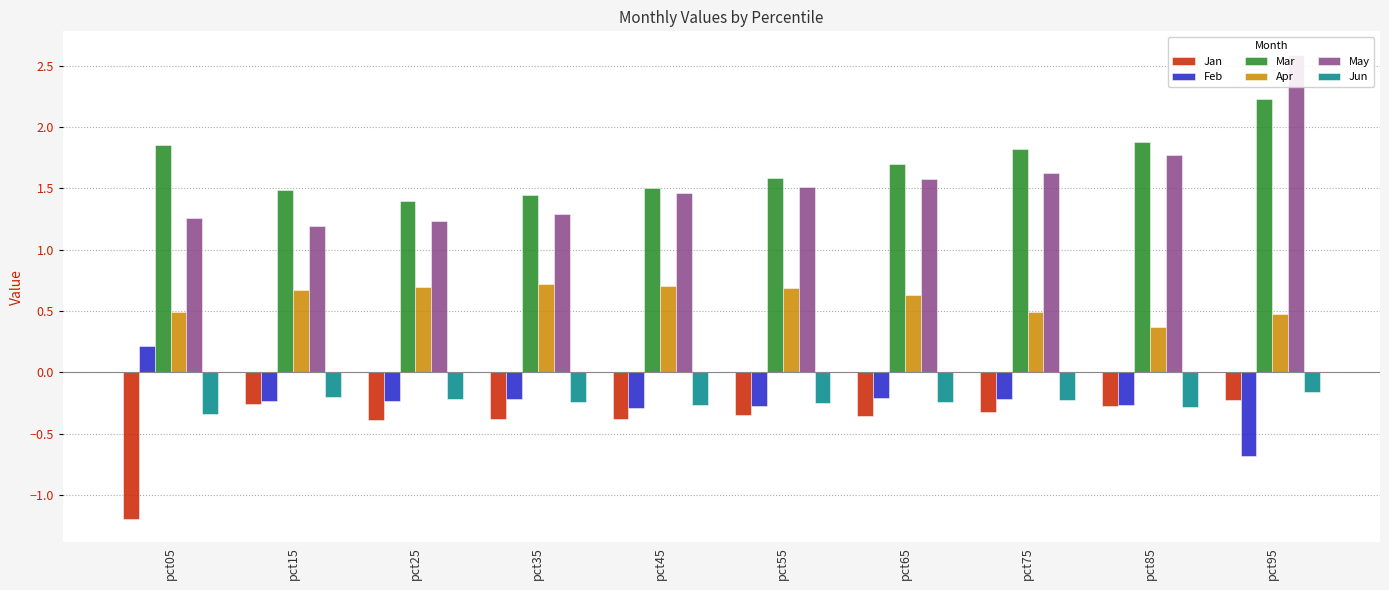

At which label does Jan reach its peak?

pct95